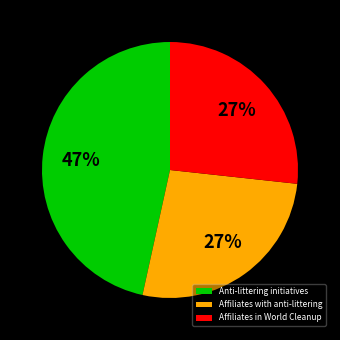

Which category has the biggest portion of the pie?

Anti-littering initiatives